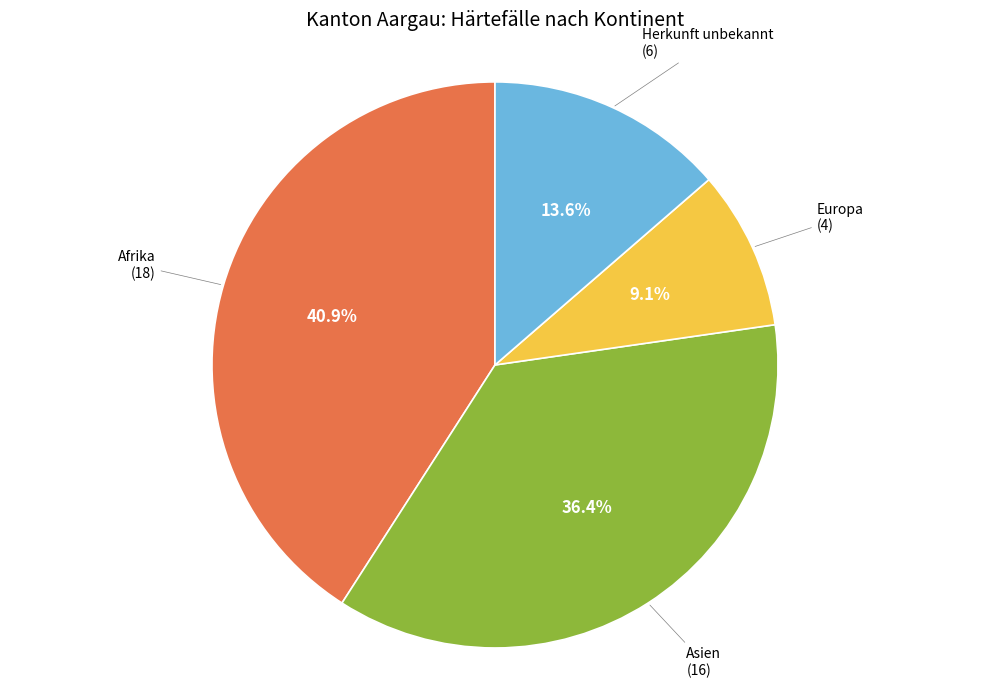

To the nearest percent, what portion does Europa represent?

9%